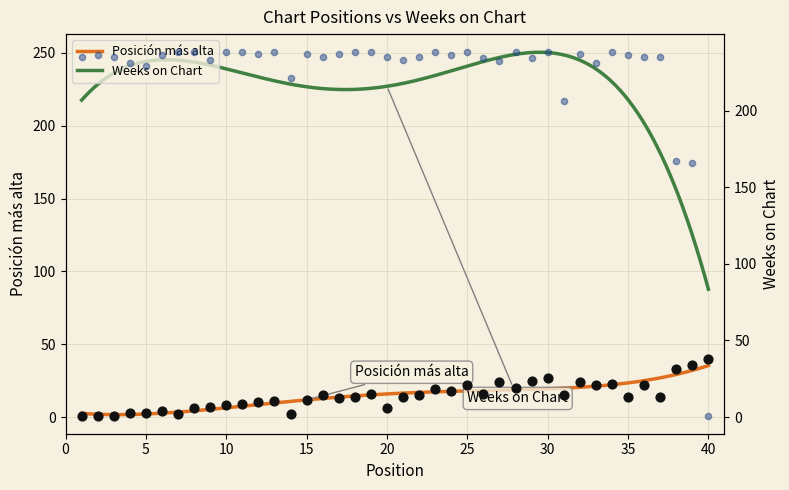

What is the total value across all series at 13?

249